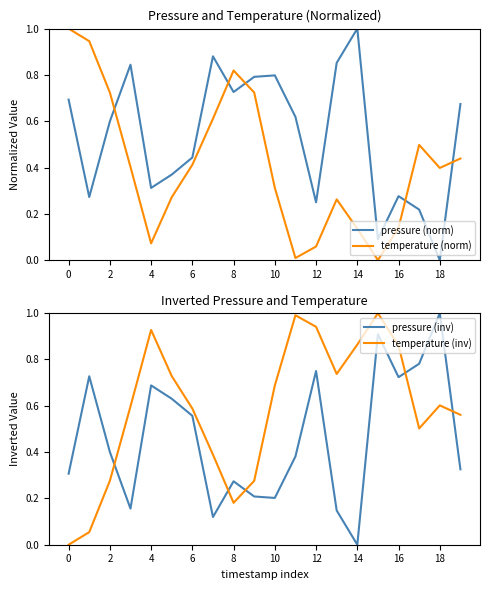

Which series ends up on top after the final intersection of temperature (norm) and pressure (norm)?

pressure (norm)